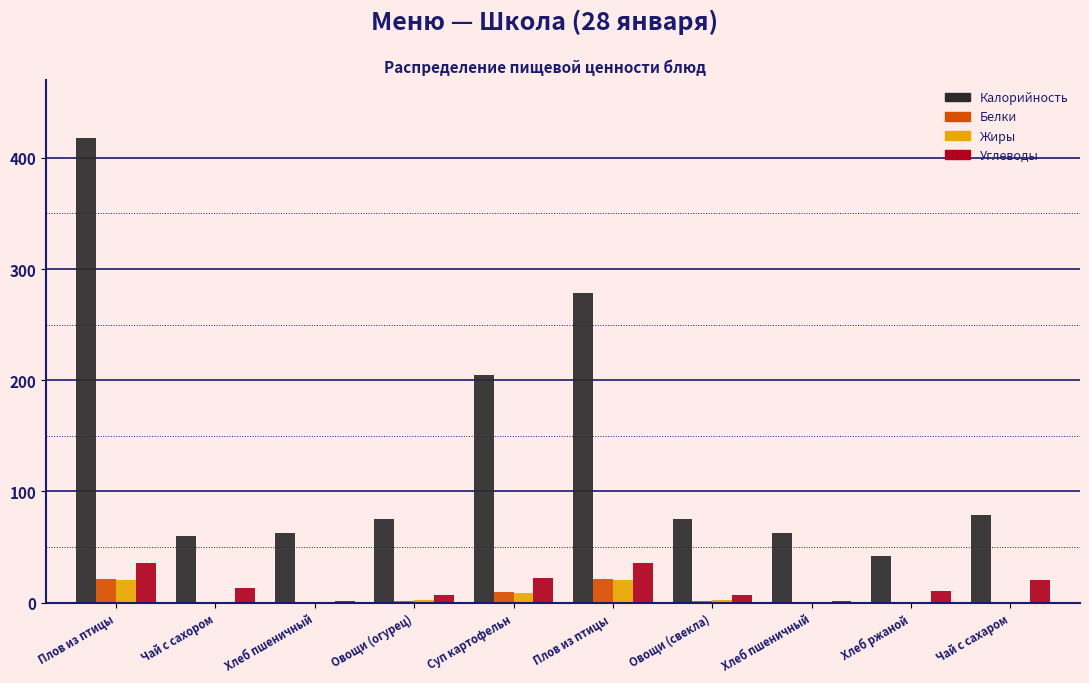

How many data points does each series have?

10